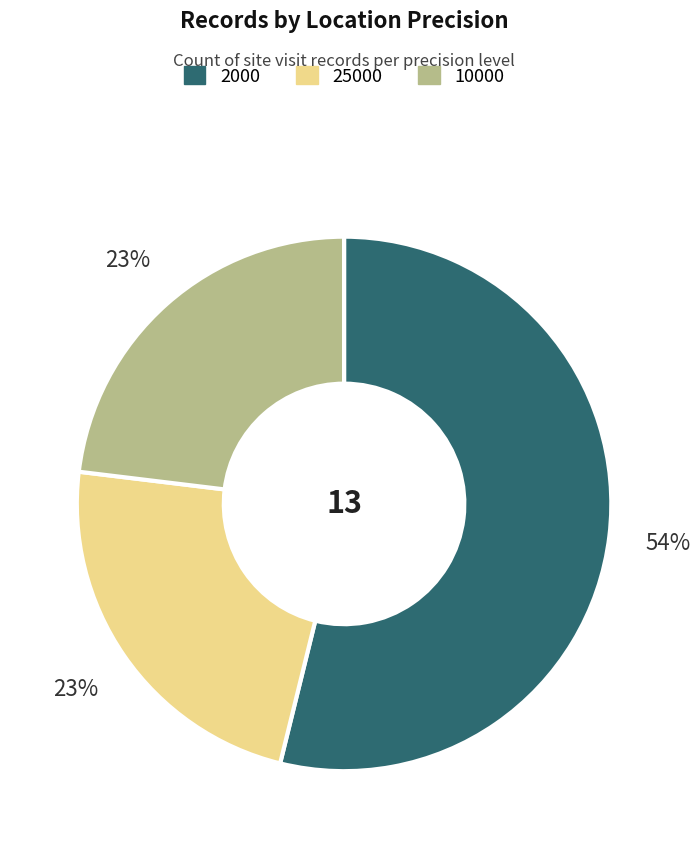

Is there any slice that represents more than half of the pie?

Yes